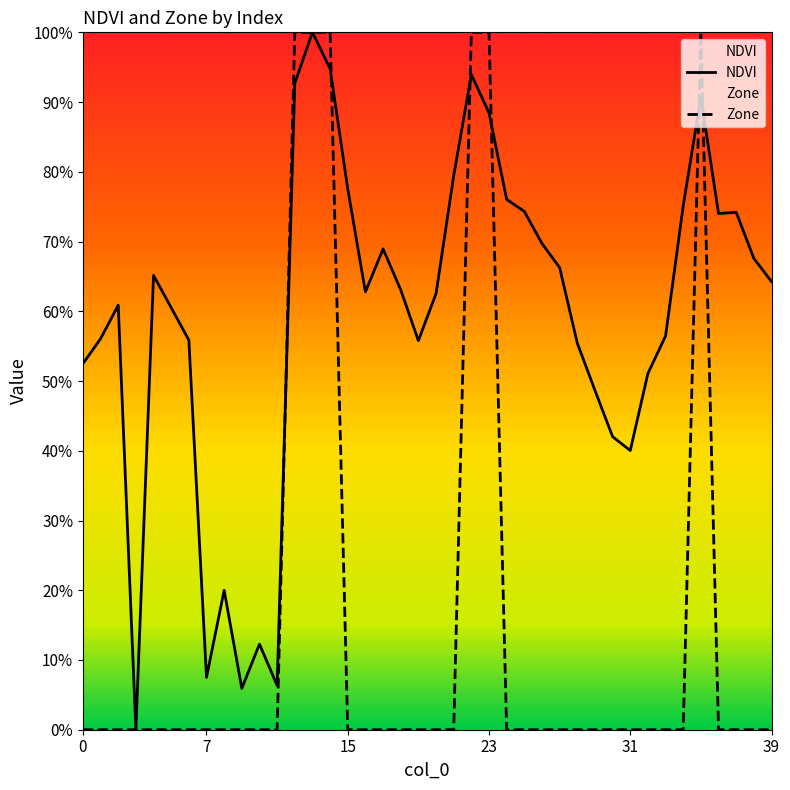

Reading left to right, what are all the values shown in this chart?

NDVI: 0.5	0.6	0.6	0.0	0.7	0.6	0.6	0.1	0.2	0.1	0.1	0.1	0.9	1.0	0.9	0.8	0.6	0.7	0.6	0.6	0.6	0.8	0.9	0.9	0.8	0.7	0.7	0.7	0.6	0.5	0.4	0.4	0.5	0.6	0.8	0.9	0.7	0.7	0.7	0.6
Zone: 0.0	0.0	0.0	0.0	0.0	0.0	0.0	0.0	0.0	0.0	0.0	0.0	1.0	1.0	1.0	0.0	0.0	0.0	0.0	0.0	0.0	0.0	1.0	1.0	0.0	0.0	0.0	0.0	0.0	0.0	0.0	0.0	0.0	0.0	0.0	1.0	0.0	0.0	0.0	0.0